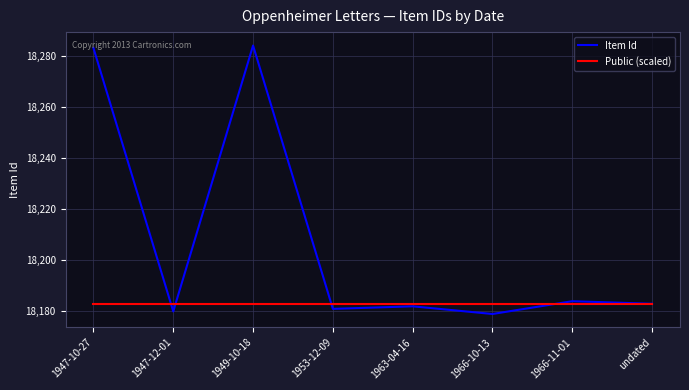

Reading left to right, list all the values displayed in this chart.

Item Id: 1947-10-27=18283	1947-12-01=18180	1949-10-18=18284	1953-12-09=18181	1963-04-16=18182	1966-10-13=18179	1966-11-01=18184	undated=18183
Public (scaled): 1947-10-27=18183	1947-12-01=18183	1949-10-18=18183	1953-12-09=18183	1963-04-16=18183	1966-10-13=18183	1966-11-01=18183	undated=18183